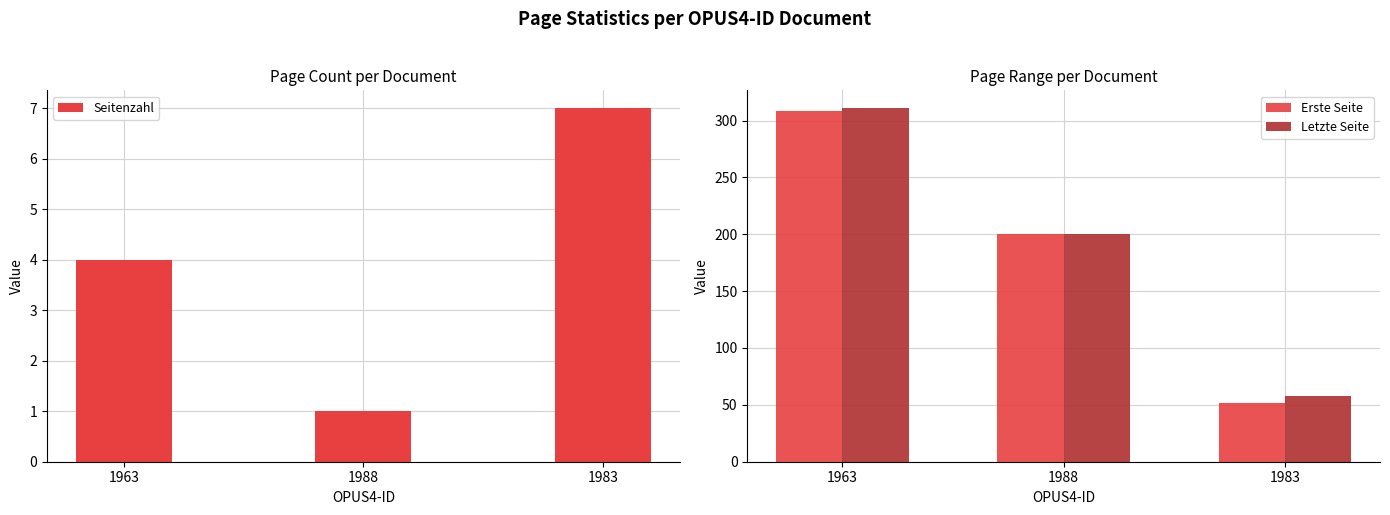

Are the bars horizontal?

No